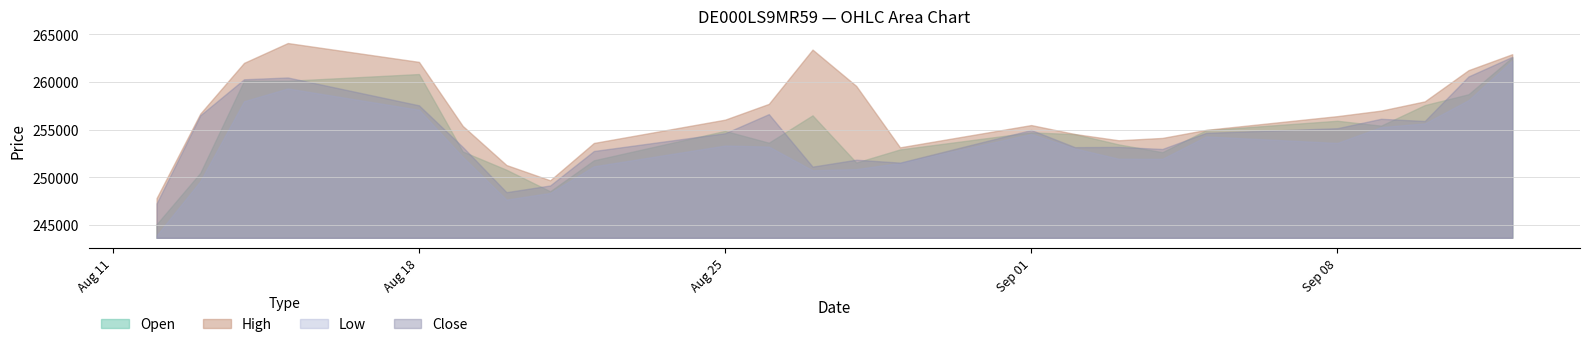

True or false: Close and High cross at least once.

False